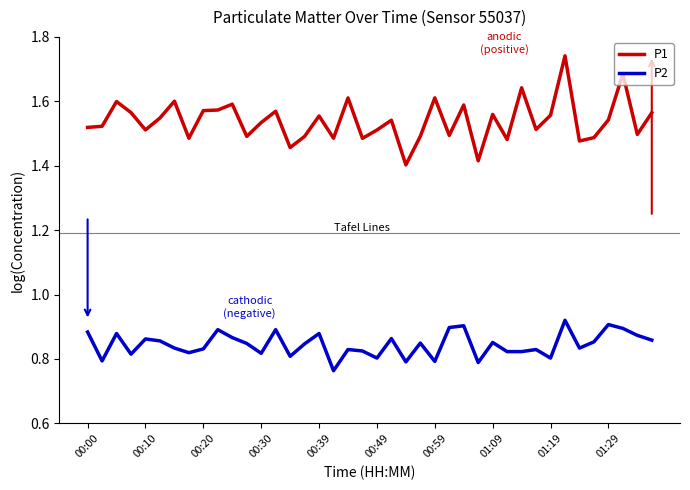

What is the difference between the maximum and minimum values in the P1 series?

0.3